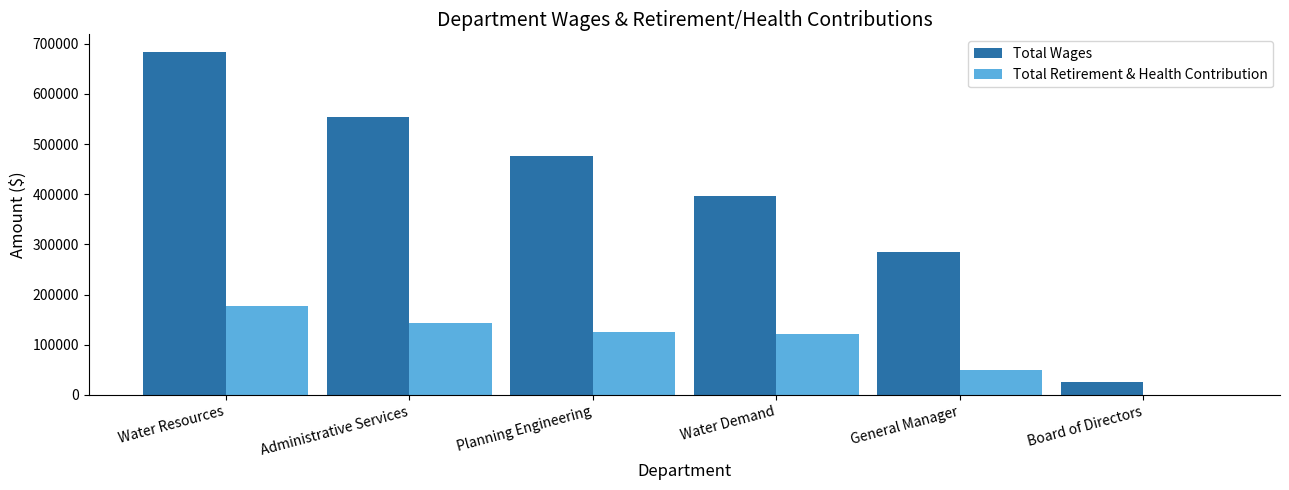

Which category has the highest value in the Total Wages series?

Water Resources